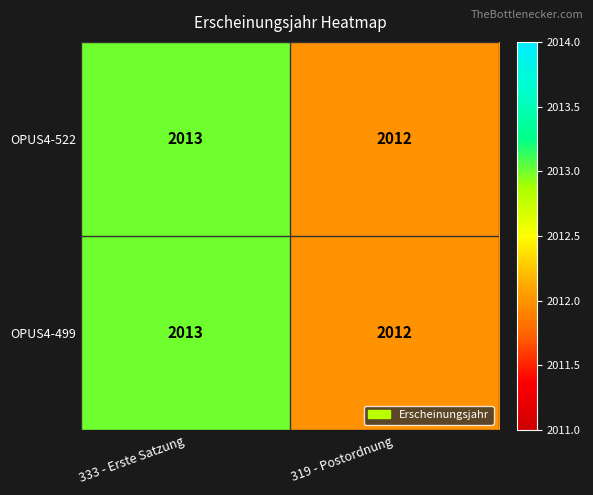

What is the approximate value of OPUS4-522 at 333 - Erste Satzung?

2013